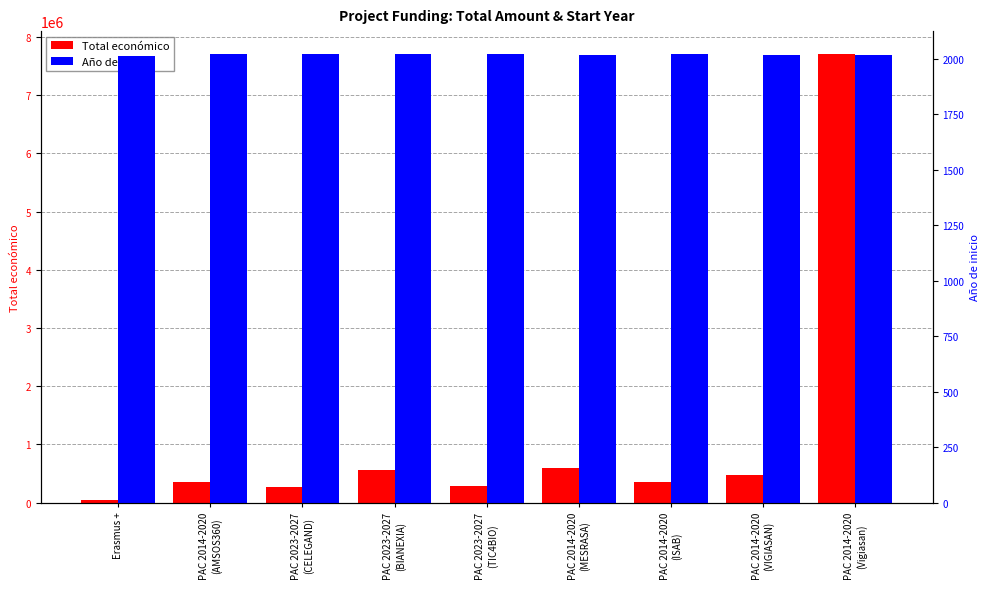

Rank the categories by Total económico value from lowest to highest.

Erasmus +, PAC 2023-2027
(CELEGAND), PAC 2023-2027
(TIC4BIO), PAC 2014-2020
(ISAB), PAC 2014-2020
(AMSOS360), PAC 2014-2020
(VIGIASAN), PAC 2023-2027
(BIANEXIA), PAC 2014-2020
(MESRASA), PAC 2014-2020
(Vigiasan)